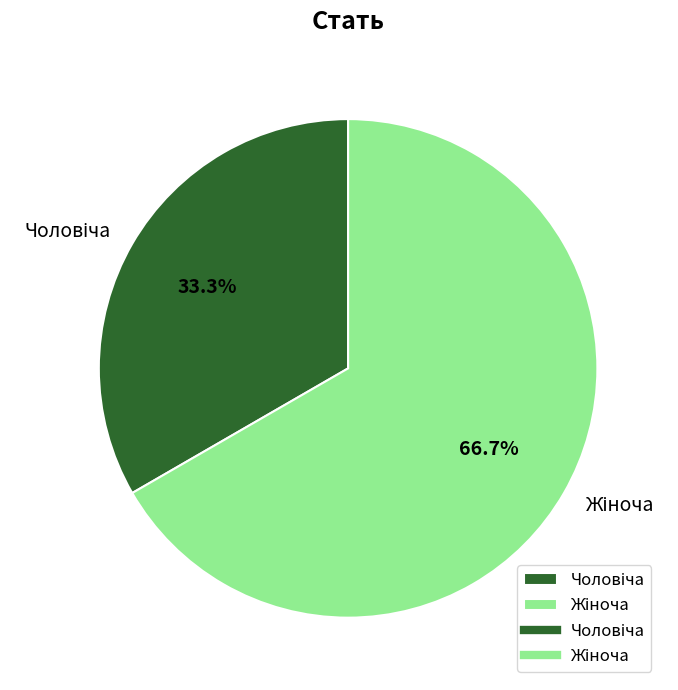

How many slices are in this pie chart?

2